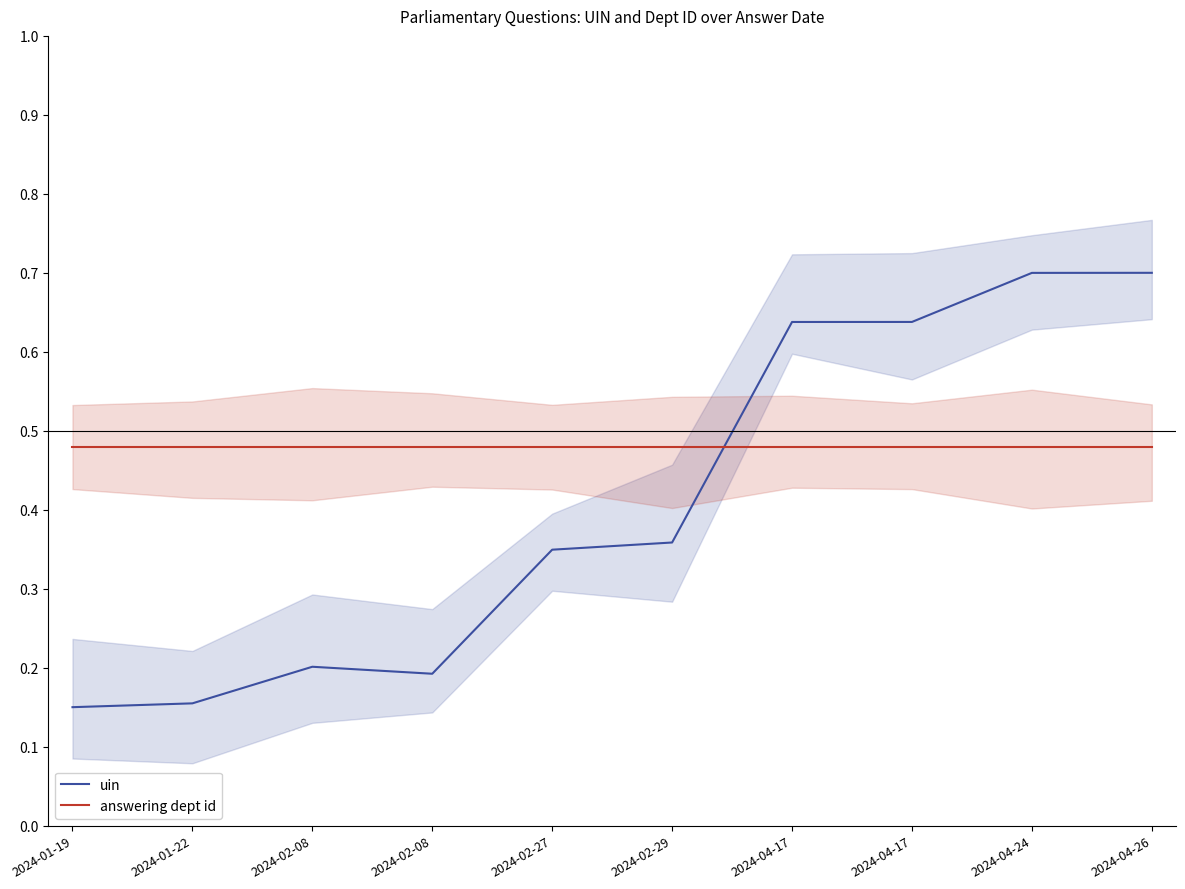

Rank the series at 2024-02-08 from highest to lowest value.

answering dept id, uin